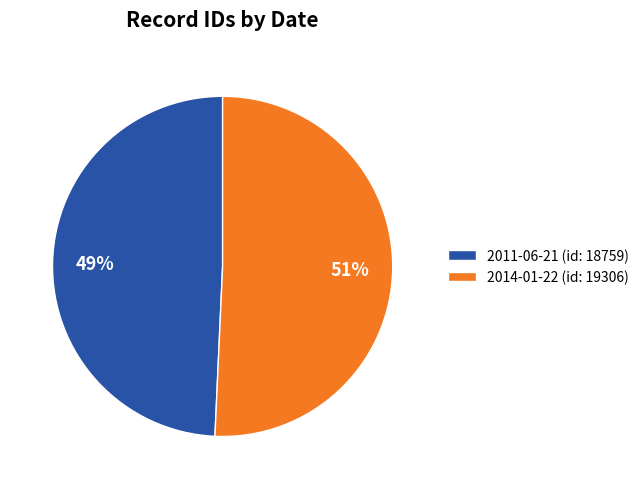

True or false: 2011-06-21 accounts for 59% of the total.

False